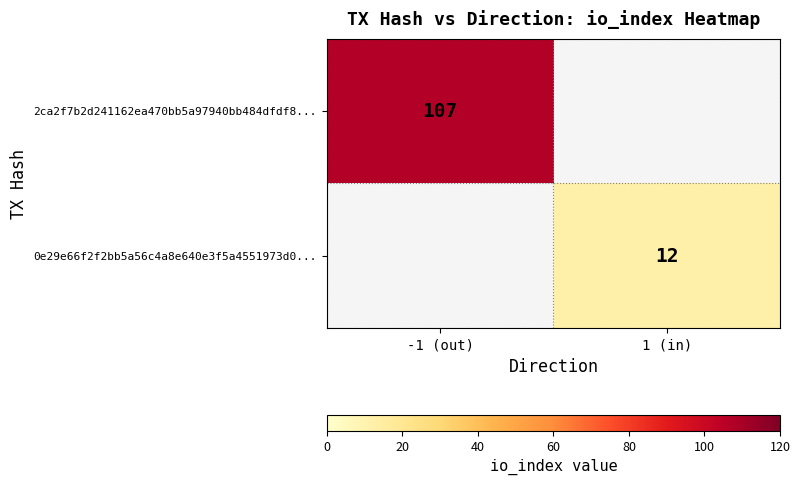

At how many categories does at least one series exceed 78?

1